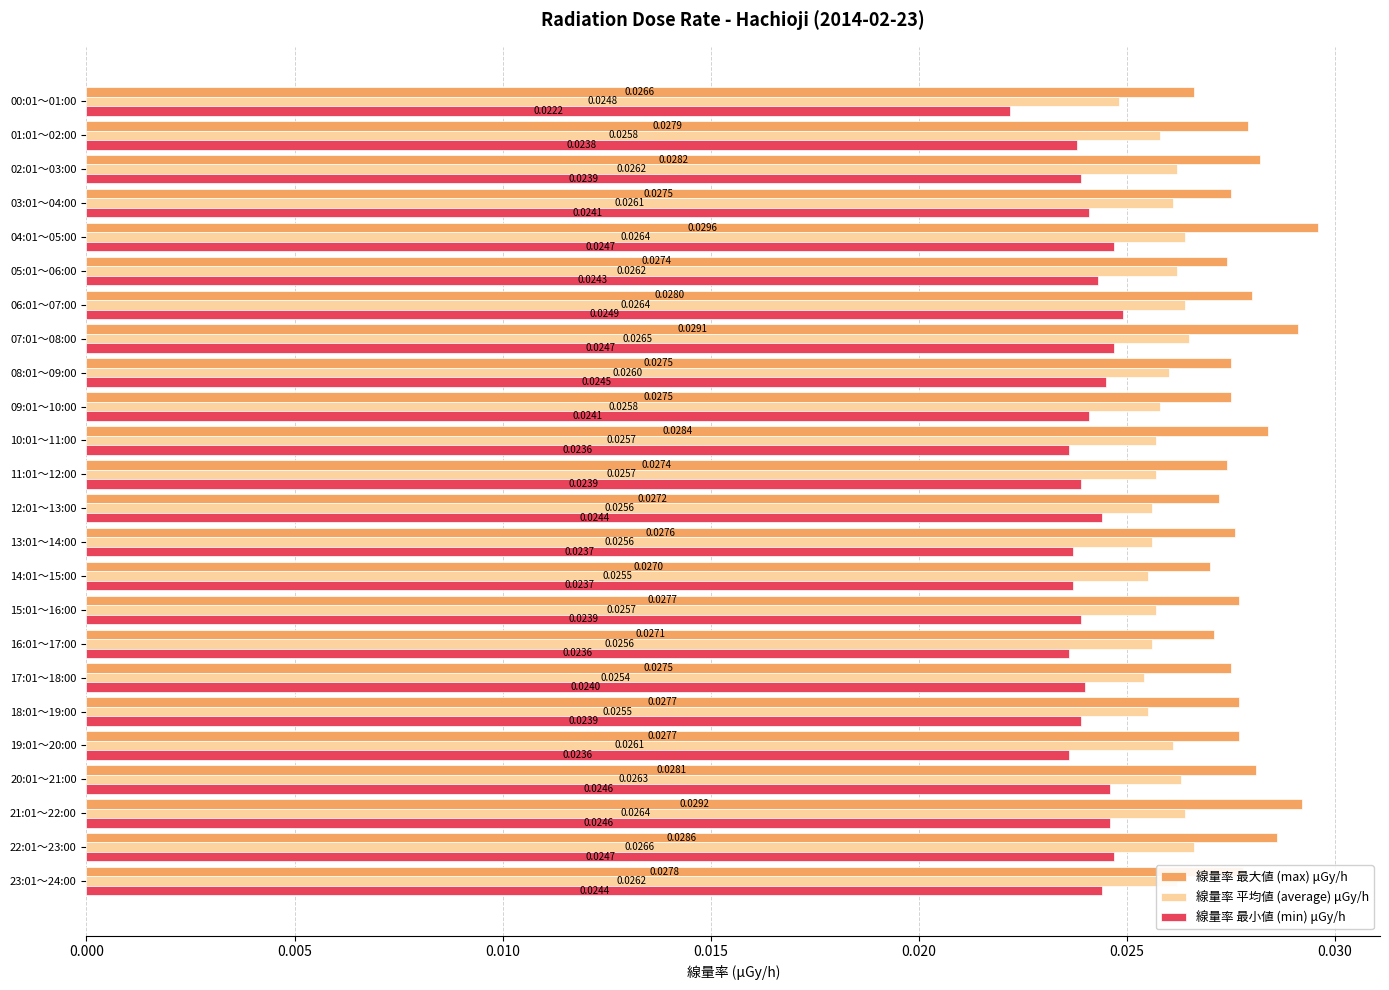

How many 線量率 最大値 (max) μGy/h values are between 0 and 1?

24